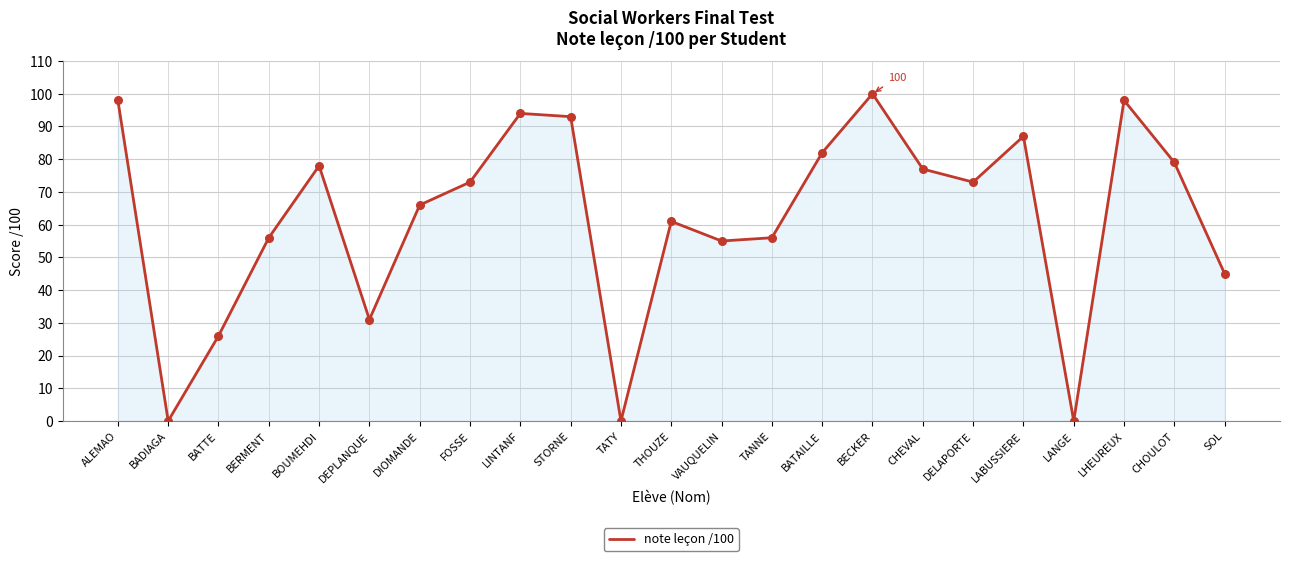

Between DIOMANDE and DELAPORTE, which is larger?

DELAPORTE